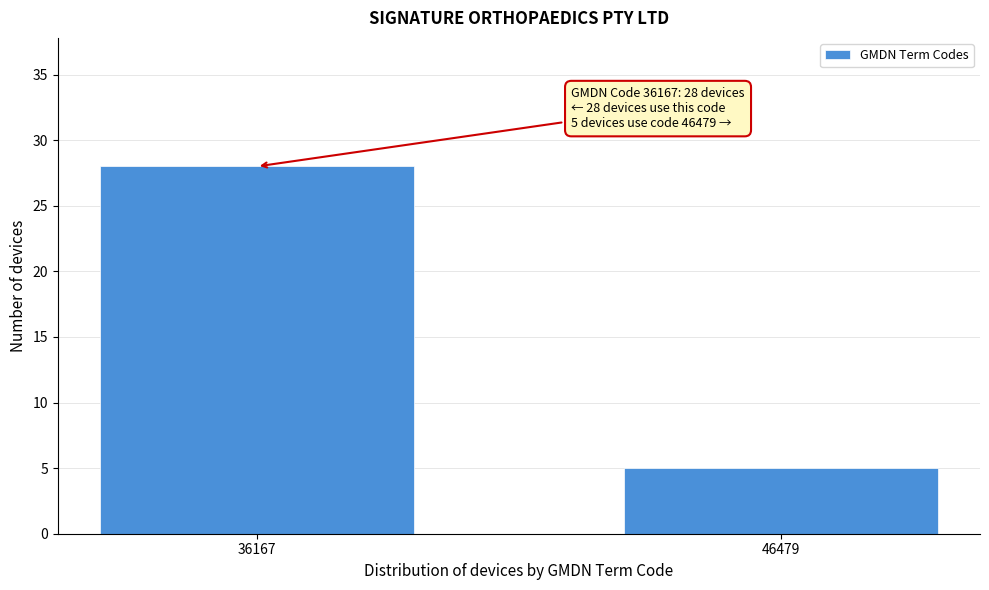

Reading left to right, what are all the values shown in this chart?

36167=28	46479=5